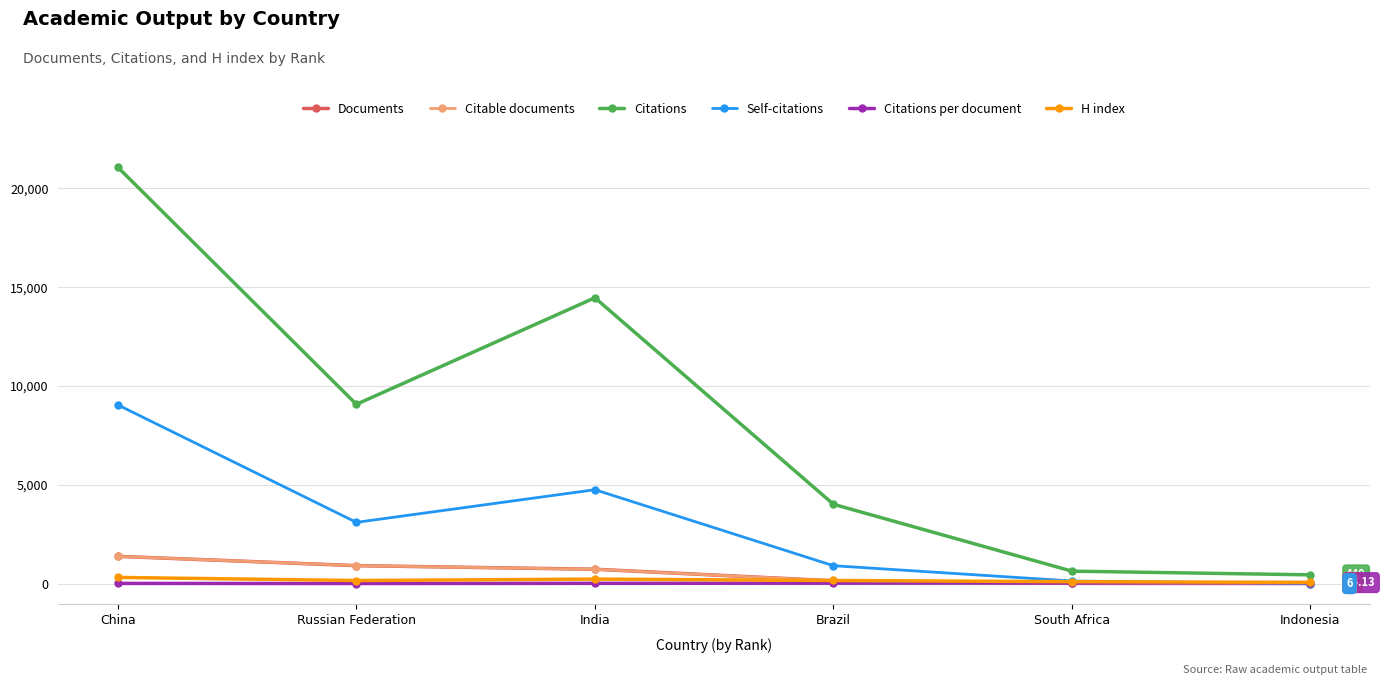

What is the minimum value shown in the chart?

6.0